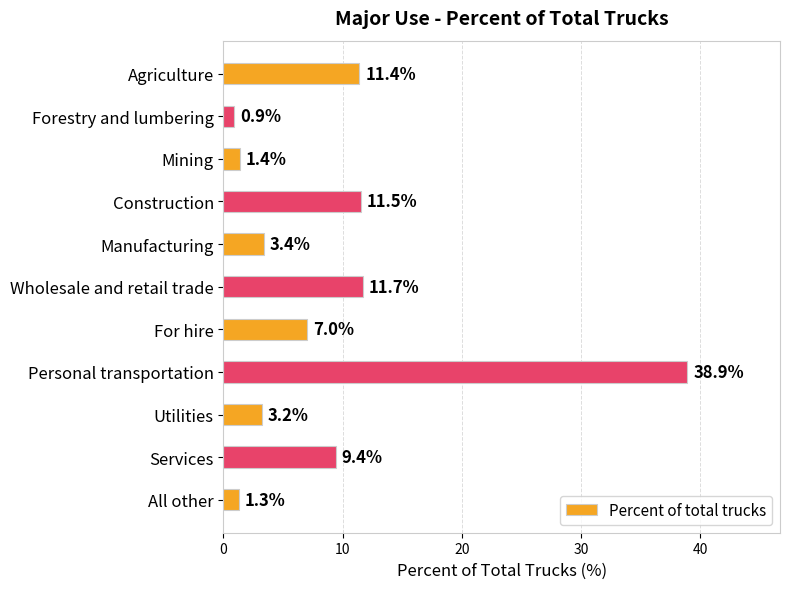

Rank the categories by value from lowest to highest.

Forestry and lumbering, All other, Mining, Utilities, Manufacturing, For hire, Services, Agriculture, Construction, Wholesale and retail trade, Personal transportation